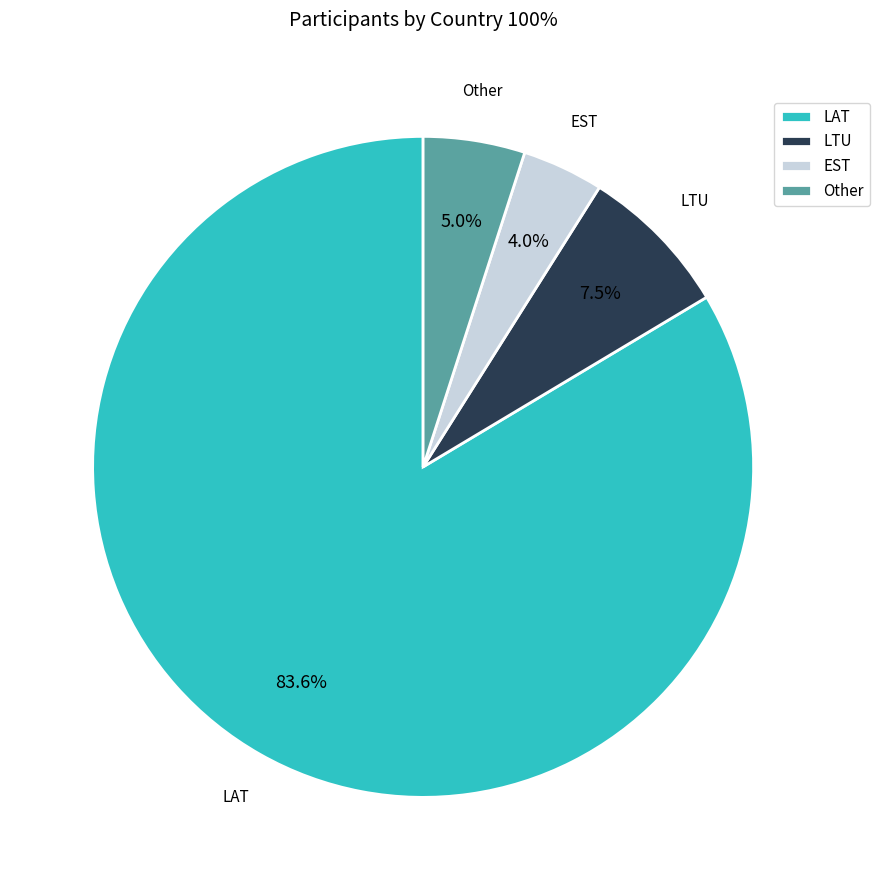

Which category has the biggest portion of the pie?

LAT